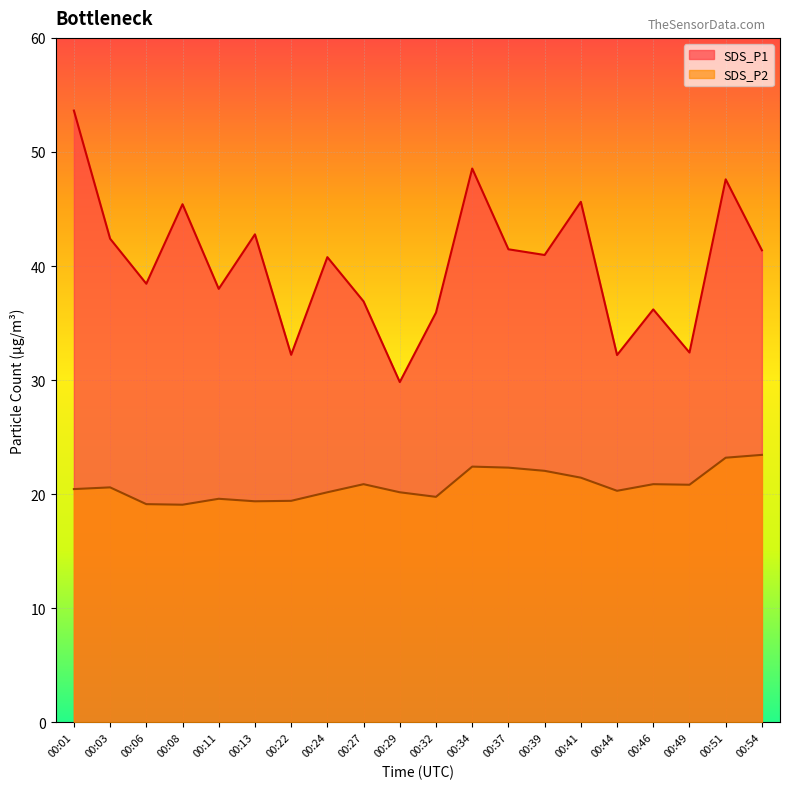

At which label does SDS_P2 first exceed 20?

00:01